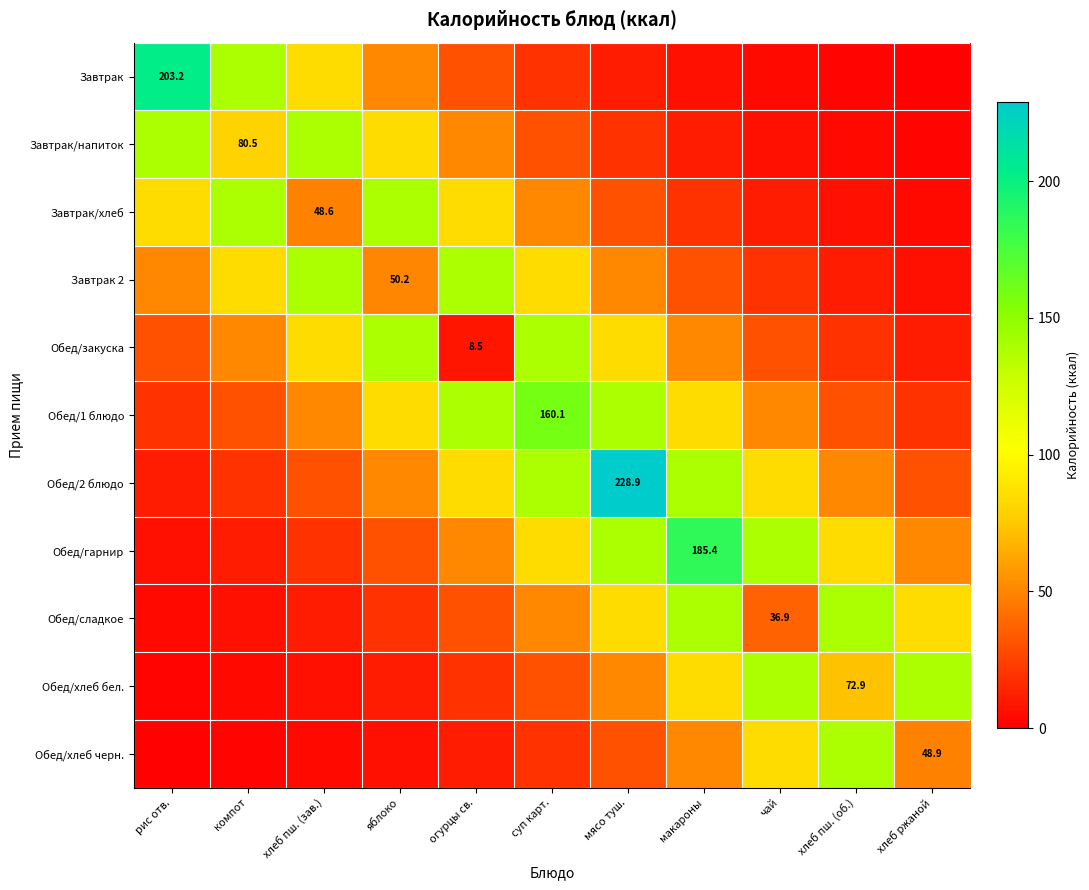

What is the total value across all series at макароны?

801.9